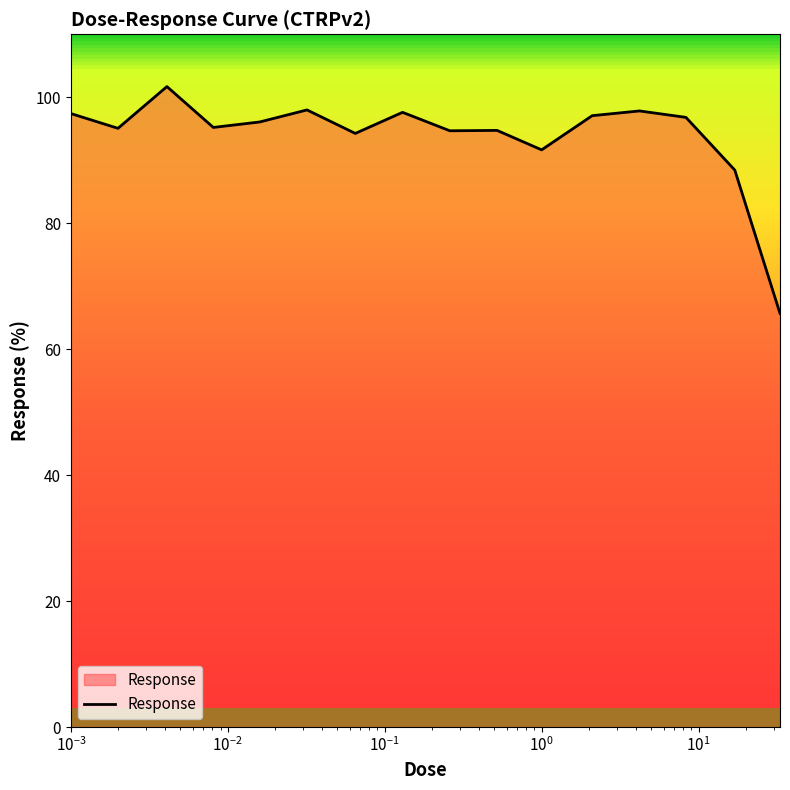

What is the difference between the maximum and minimum values?

36.0